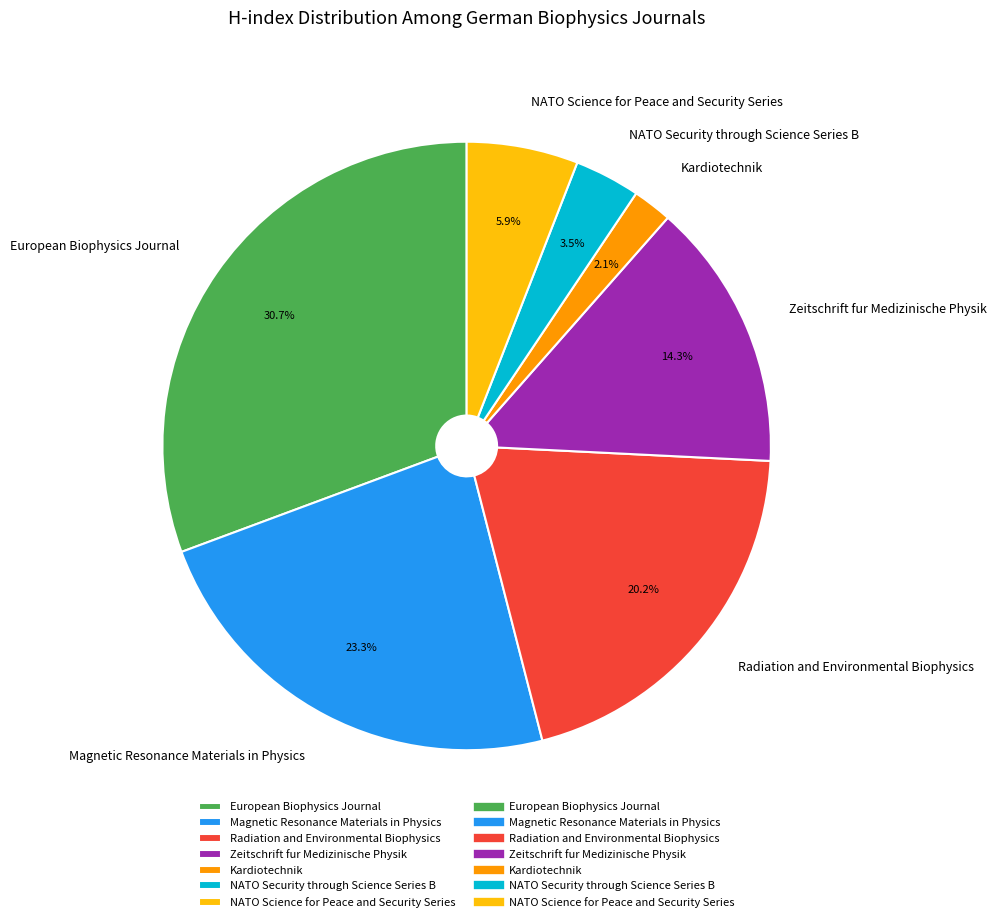

To the nearest percent, what percentage of the pie is Magnetic Resonance Materials in Physics?

23%